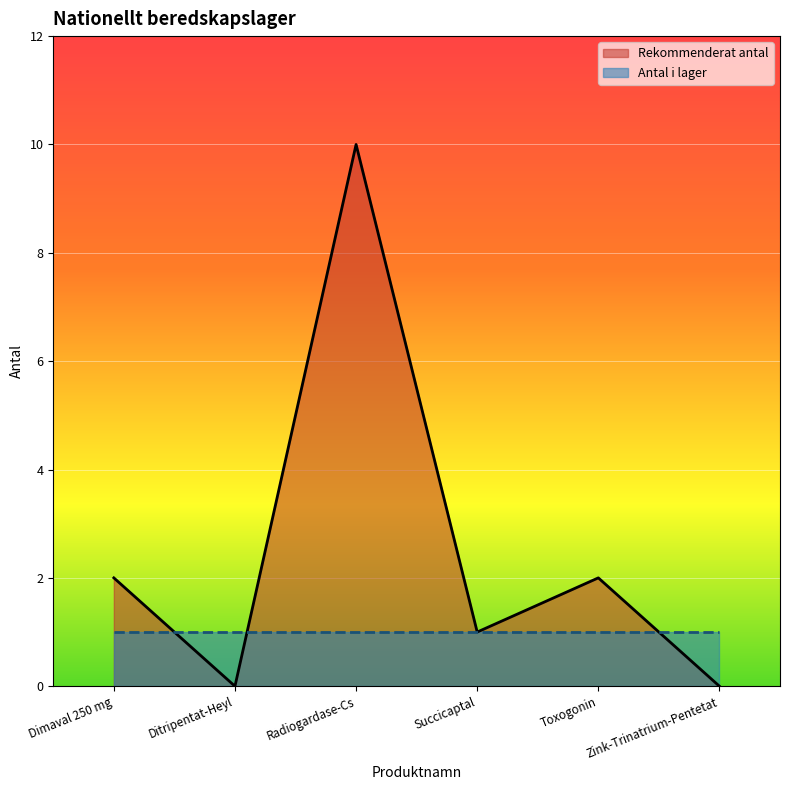

The chart shows a value of 1 at Succicaptal. True or false?

True